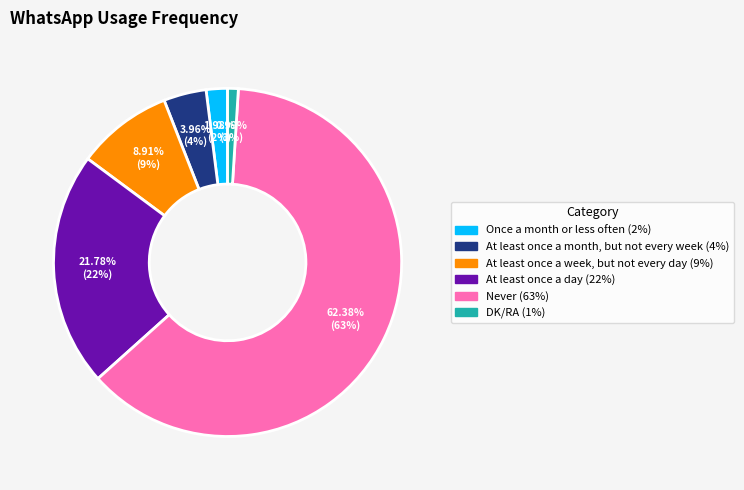

Which slice is the largest?

Never